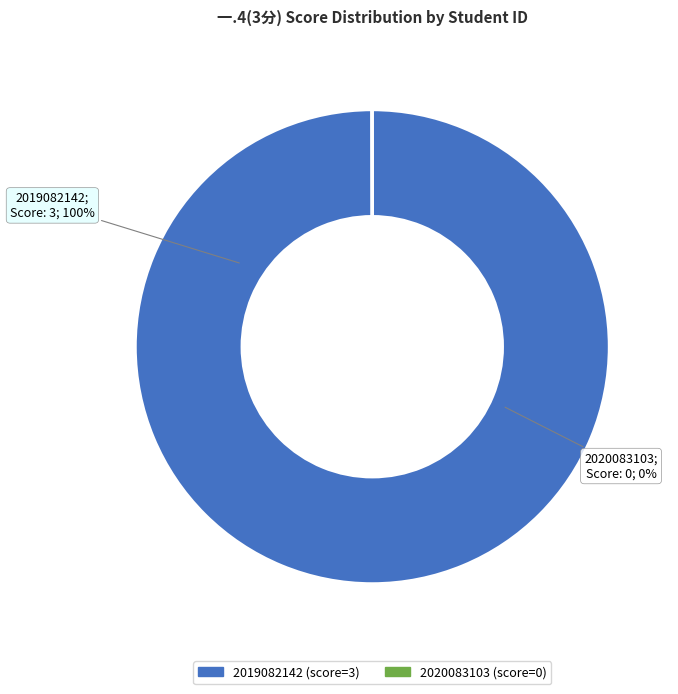

How many segments does this pie chart have?

2